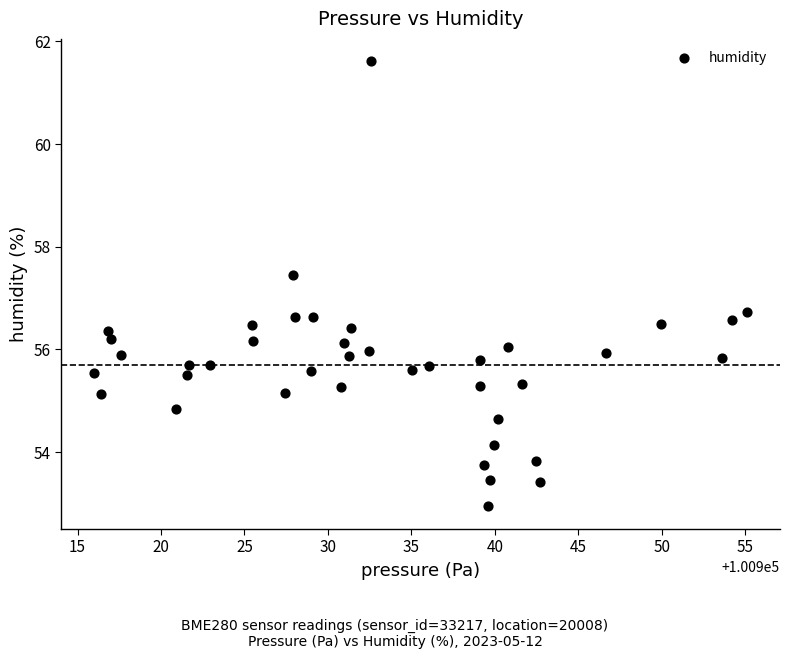

What is the range of X values (max minus min)?

39.2